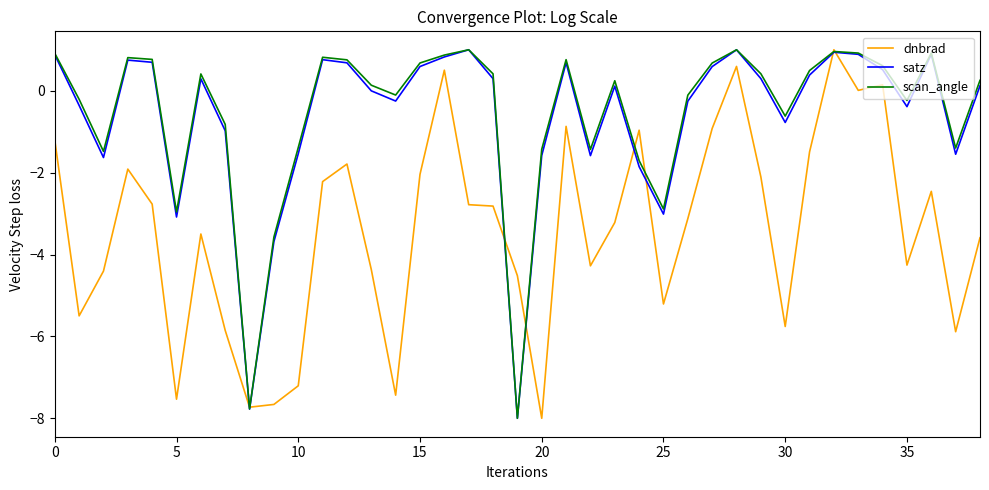

What is the greatest value displayed?

1.0